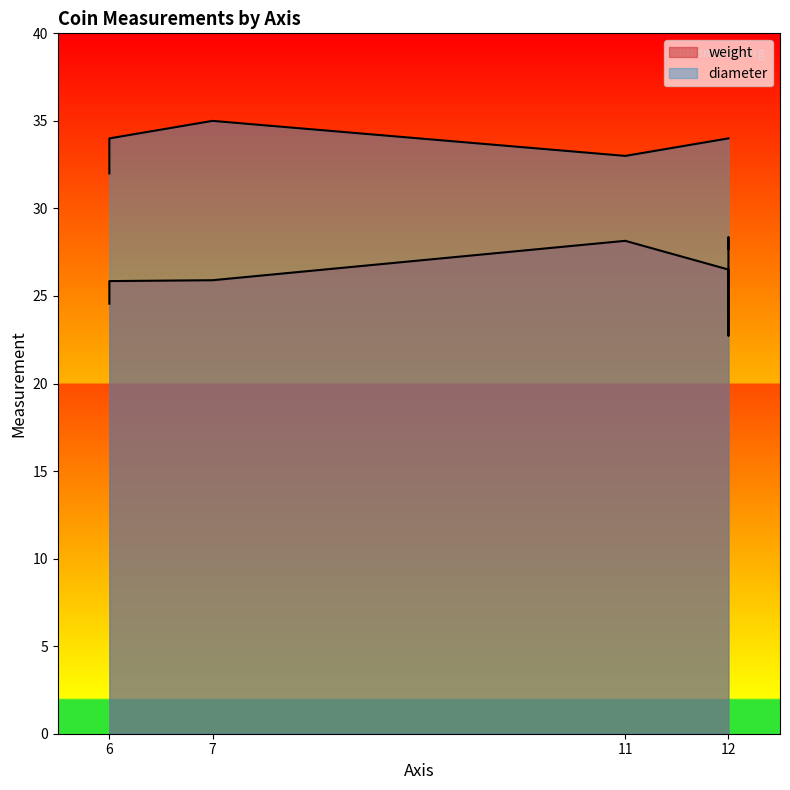

Approximately how many times larger is the value at 11 compared to 12?

1.0